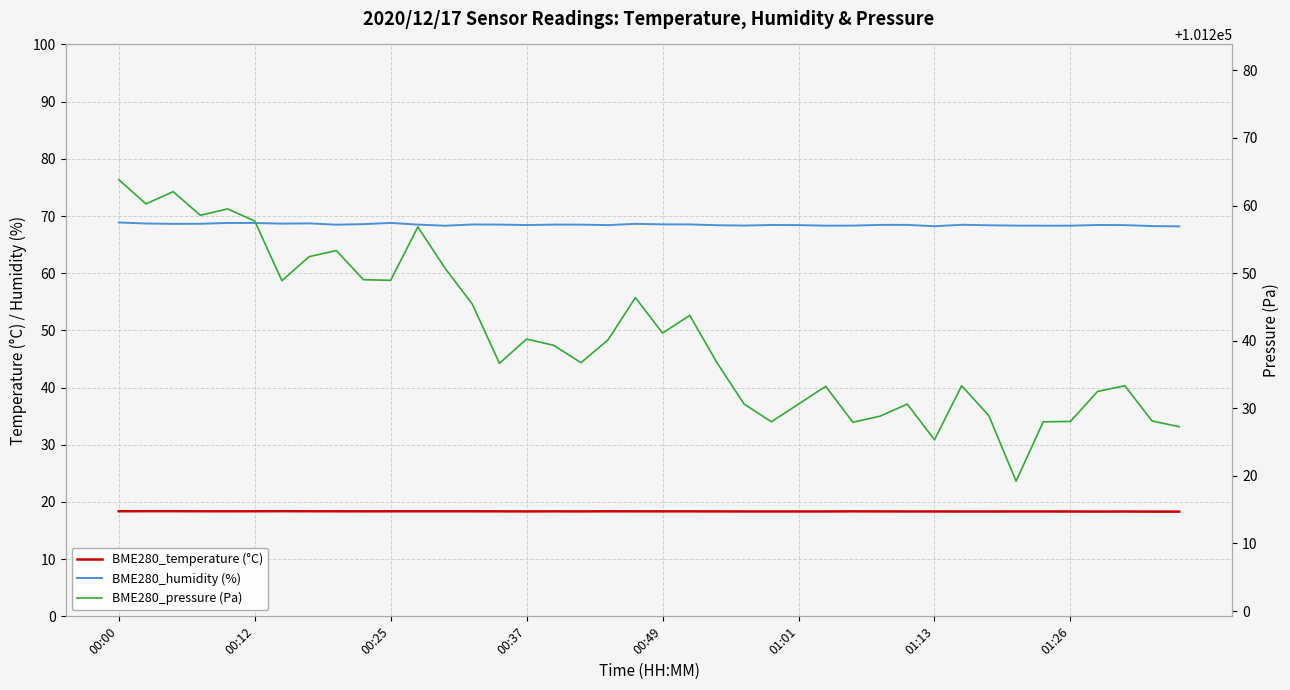

How many lines are shown in the chart?

3